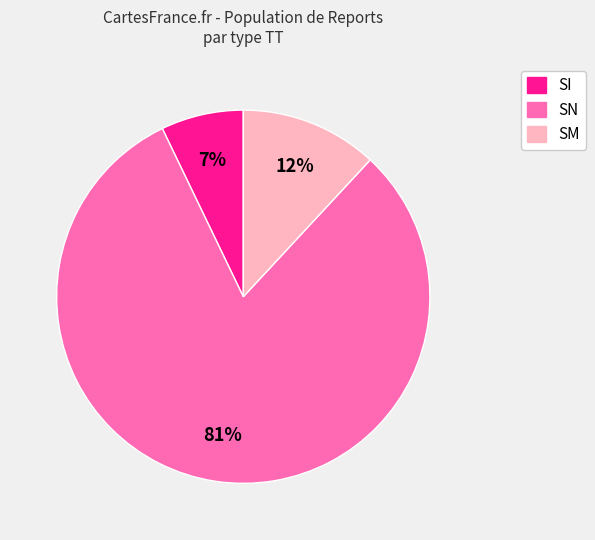

What percentage is the SM slice, to the nearest percent?

12%